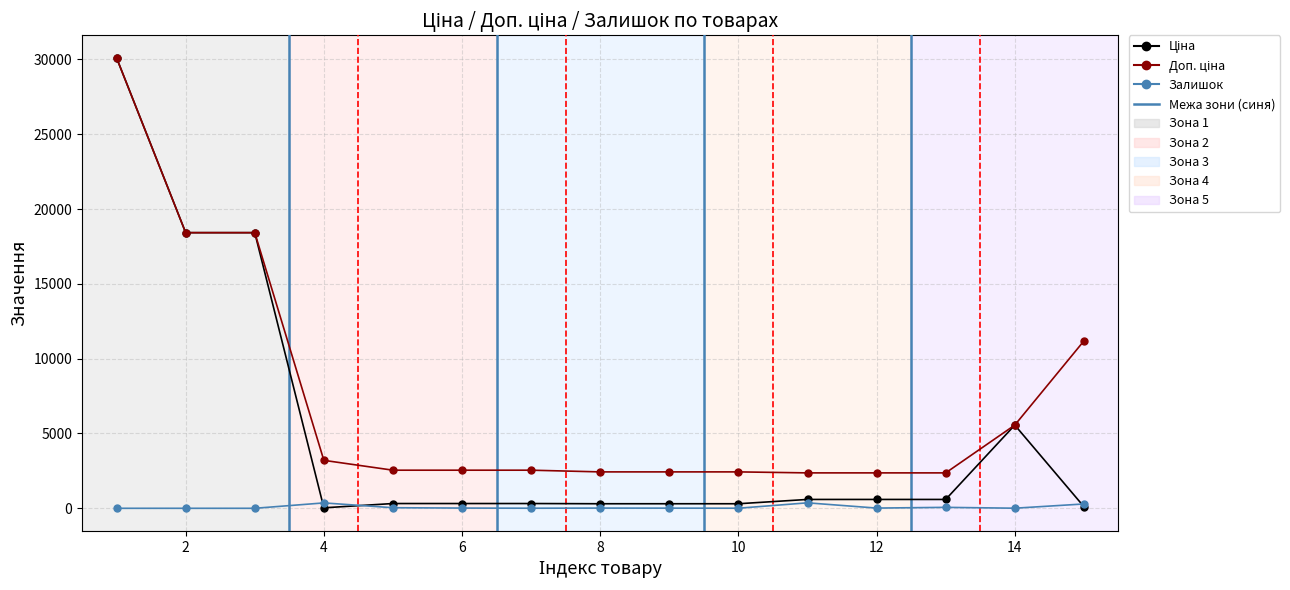

What is the difference between the highest and lowest values at 8?

2418.8